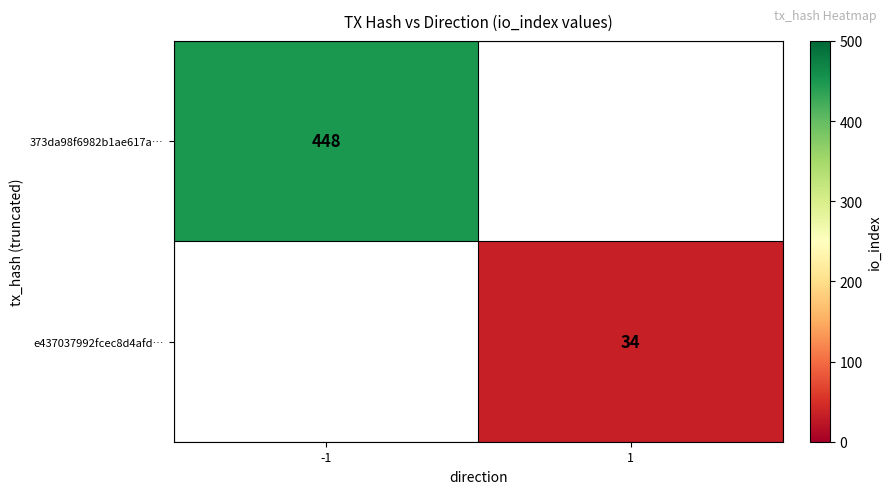

The value of 373da98f6982b1ae617a… at -1 is 448. True or false?

True